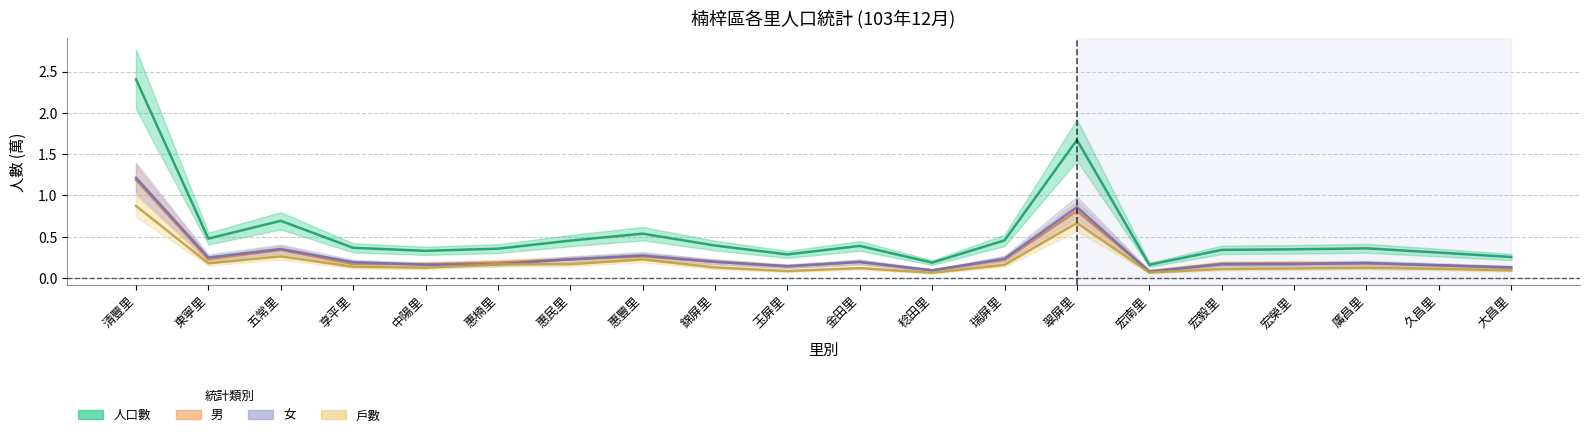

Between 宏榮里 and 享平里, which is larger?

享平里